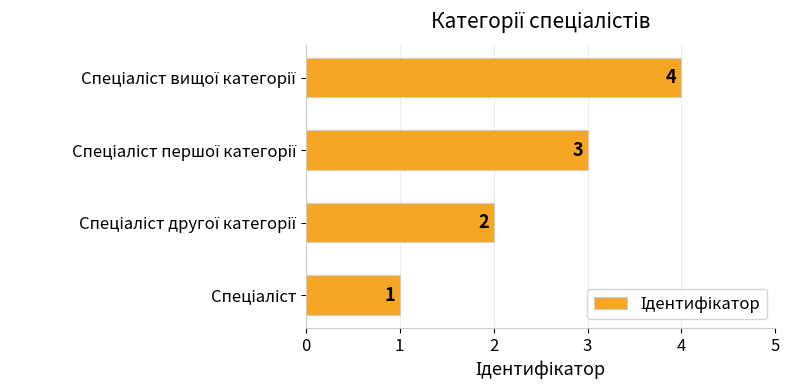

What is the sum of all values?

10